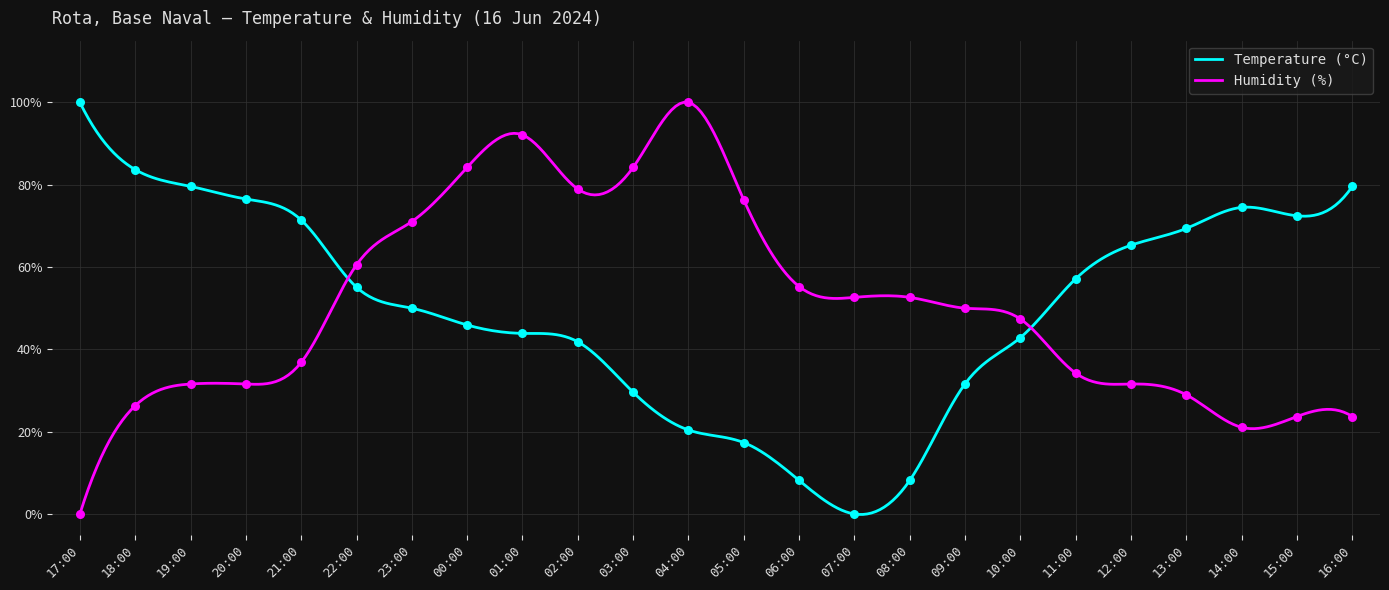

Which series has the largest total across all categories?

Humidity (%)